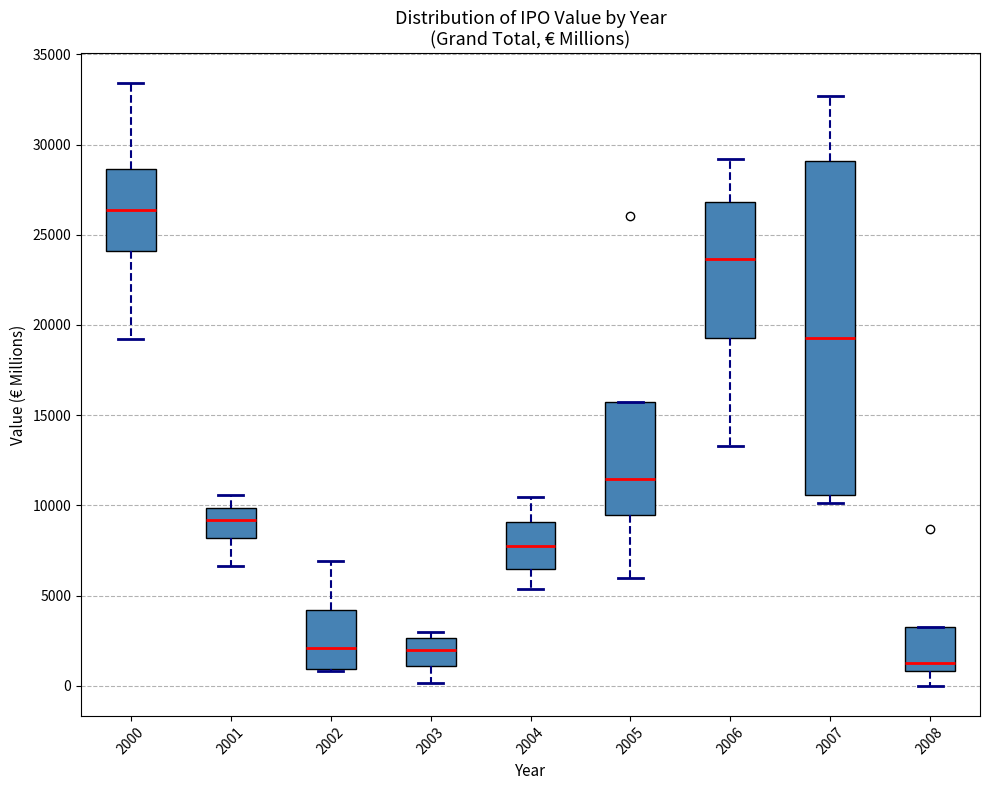

Reading left to right, transcribe this box plot: for each box, give where its median line is, the range the box spans, and where its two whiskers end, as read against the y-axis. The values are not printed on the chart, so give them approximately, as read against the axis.

2000: median 26500, box 24000 to 28500, whiskers 19000 to 33500
2001: median 9000, box 8000 to 10000, whiskers 6500 to 10500
2002: median 2000, box 1000 to 4000, whiskers 1000 to 7000
2003: median 2000, box 1000 to 2500, whiskers 0 to 3000
2004: median 7500, box 6500 to 9000, whiskers 5500 to 10500
2005: median 11500, box 9500 to 15500, whiskers 6000 to 15500
2006: median 23500, box 19500 to 27000, whiskers 13500 to 29000
2007: median 19500, box 10500 to 29000, whiskers 10000 to 32500
2008: median 1500, box 1000 to 3000, whiskers 0 to 3000